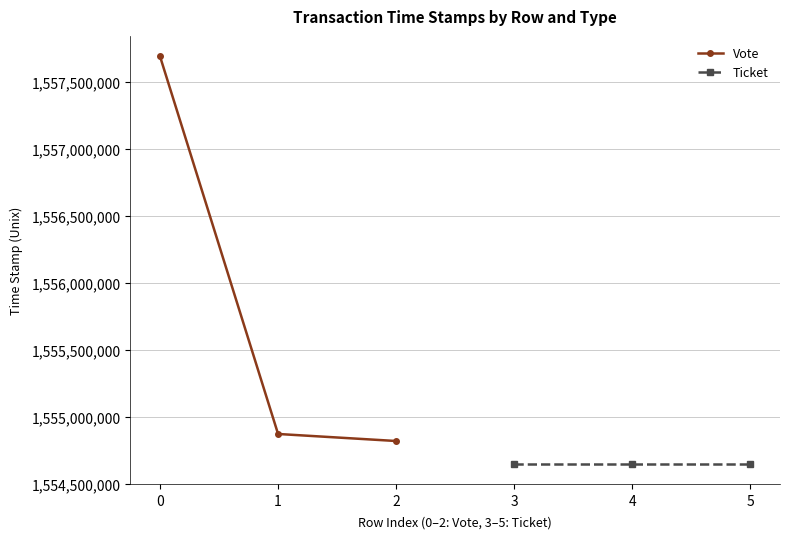

The value of Vote at 1 is 821102803. True or false?

False